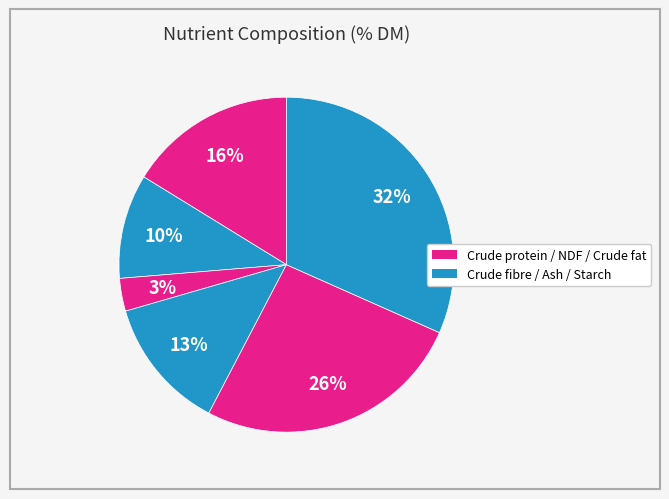

How many segments does this pie chart have?

6